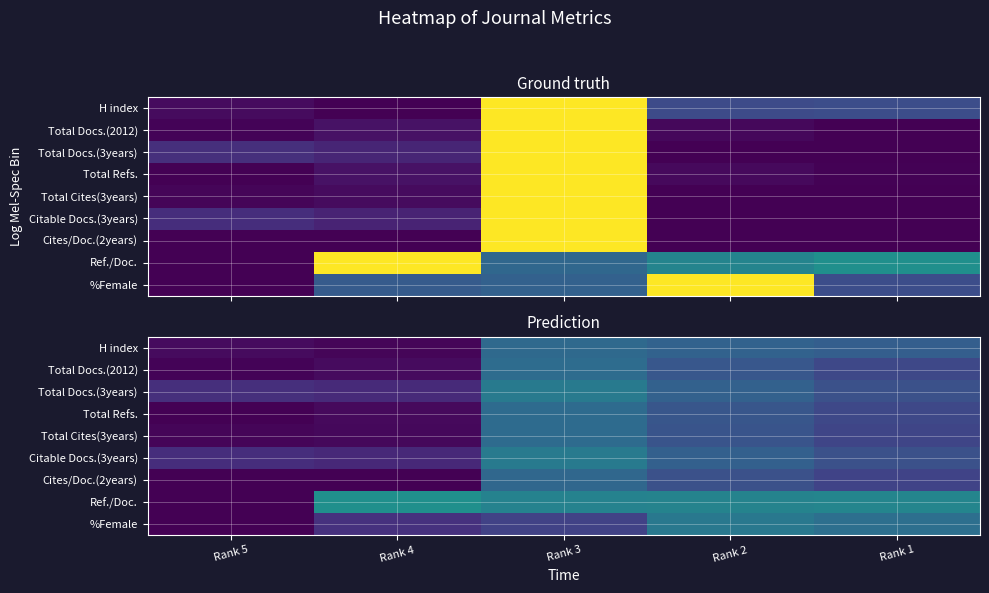

Count the number of data series in this chart.

9